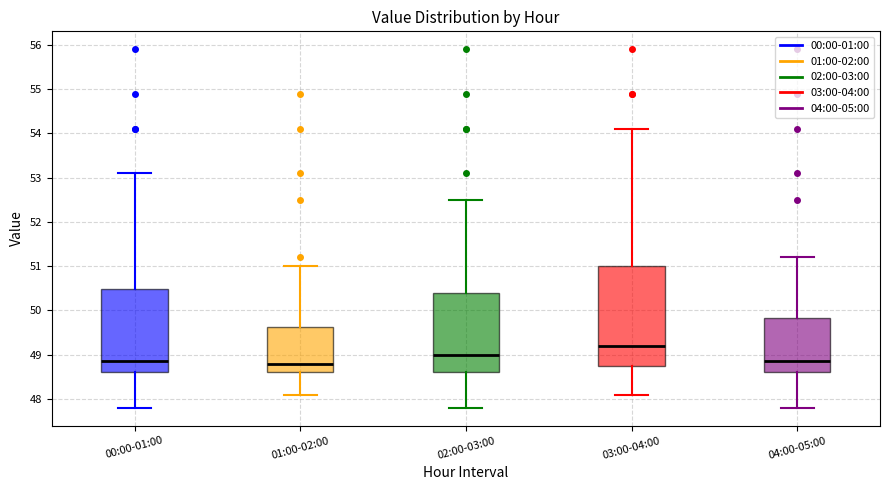

Reading left to right, read every box against the y-axis: the position of its median line, the range the box covers, and the ends of its whiskers. The values are not printed on the chart, so give them approximately, as read against the axis.

00:00-01:00: median 48.9, box 48.6 to 50.5, whiskers 47.8 to 53.1
01:00-02:00: median 48.8, box 48.6 to 49.6, whiskers 48.1 to 51.0
02:00-03:00: median 49.0, box 48.6 to 50.4, whiskers 47.8 to 52.5
03:00-04:00: median 49.2, box 48.8 to 51.0, whiskers 48.1 to 54.1
04:00-05:00: median 48.9, box 48.6 to 49.8, whiskers 47.8 to 51.2